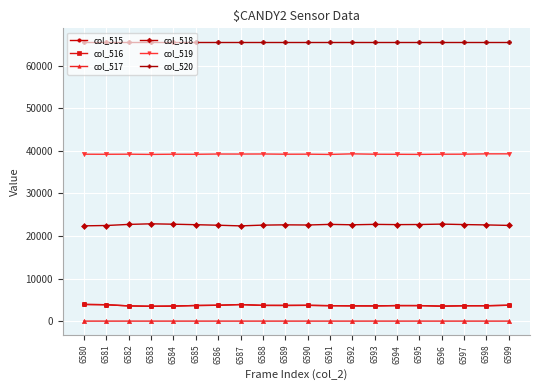

How many values in the col_516 series are below 3650?

10